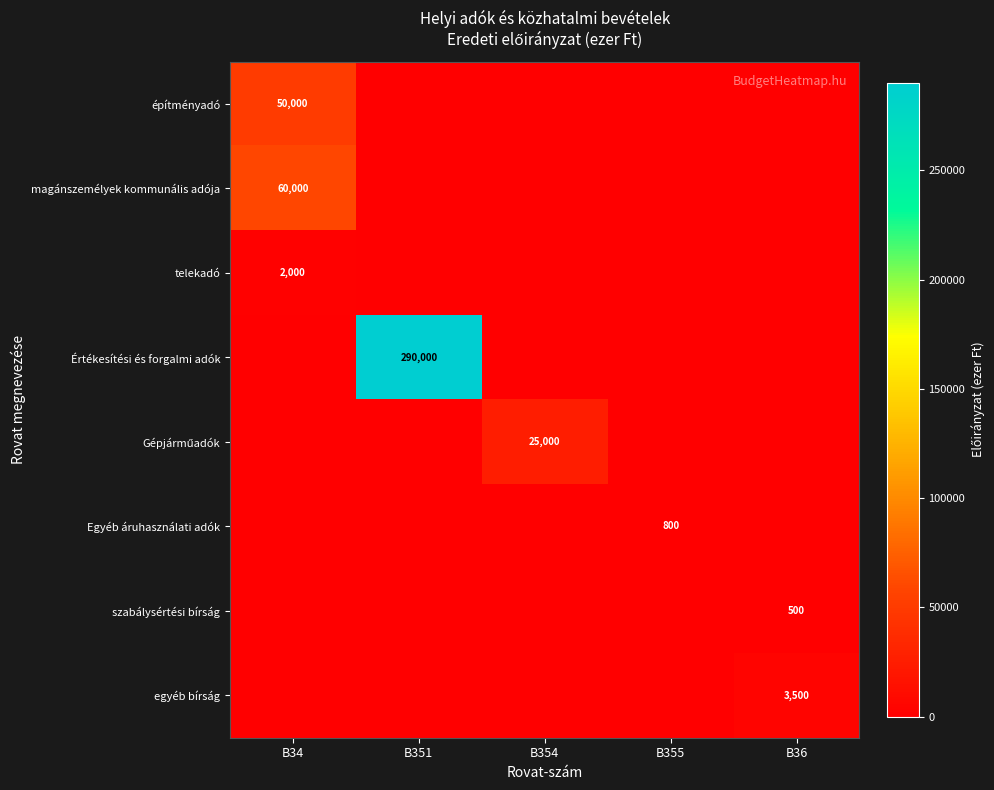

The egyéb bírság series shows 837 at B36. True or false?

False